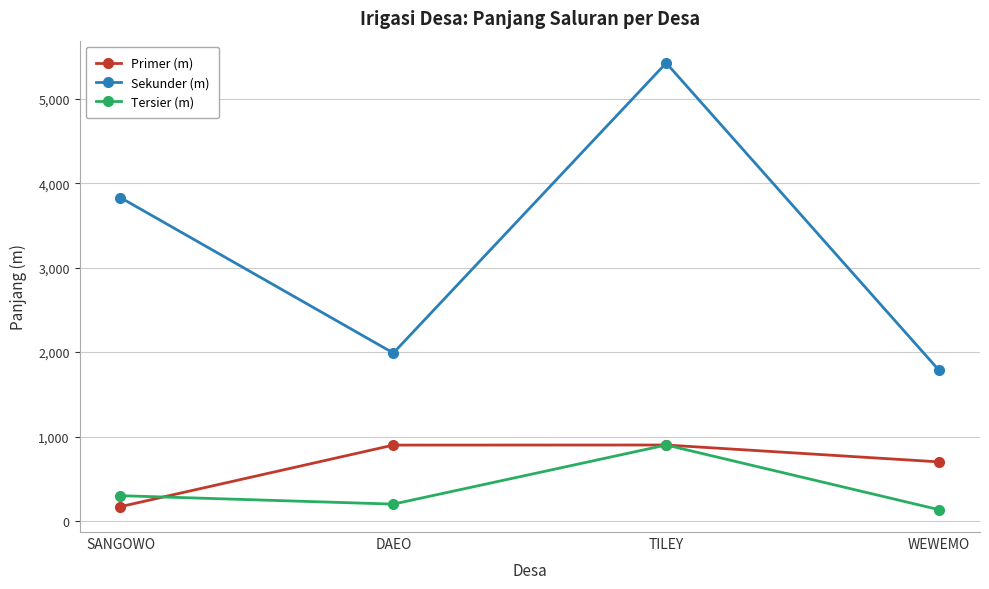

How many lines are shown in the chart?

3